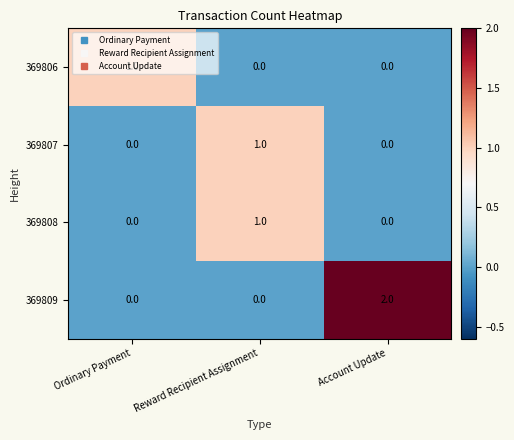

Which series has the largest total across all categories?

369809